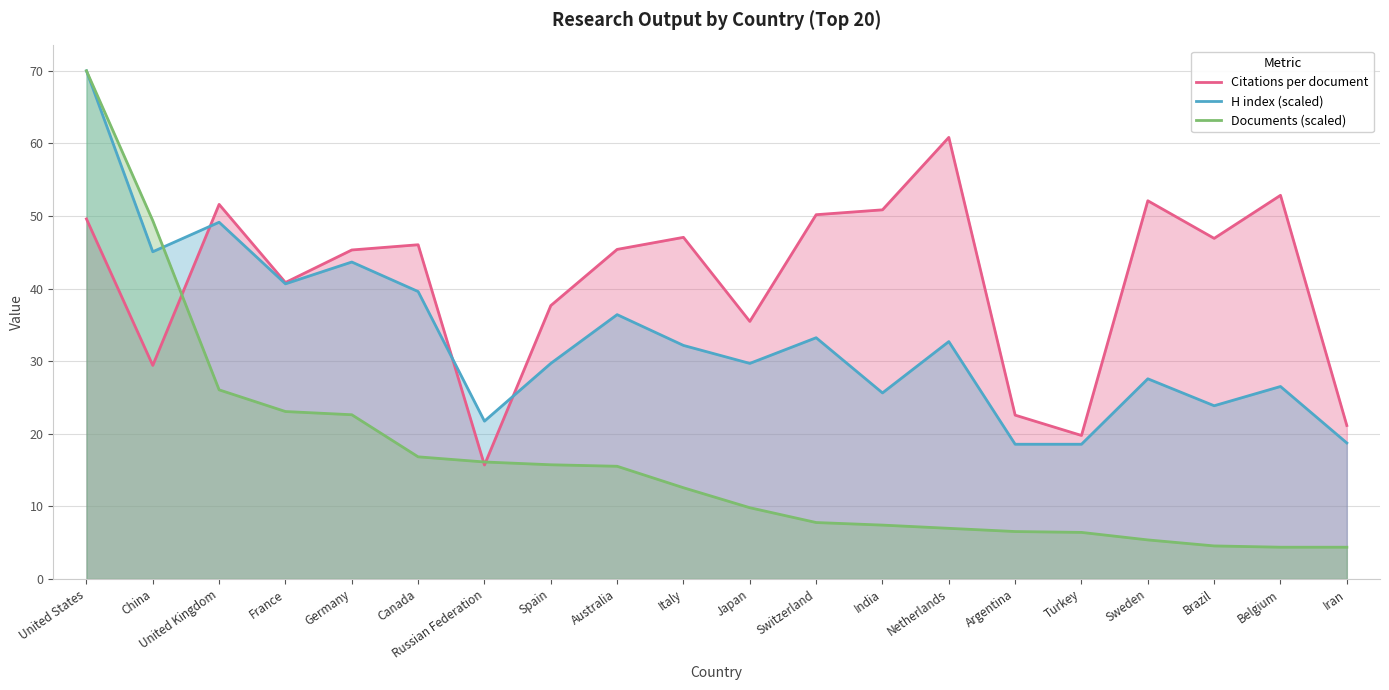

Where is Documents (scaled) nearest to the value 37?

United Kingdom